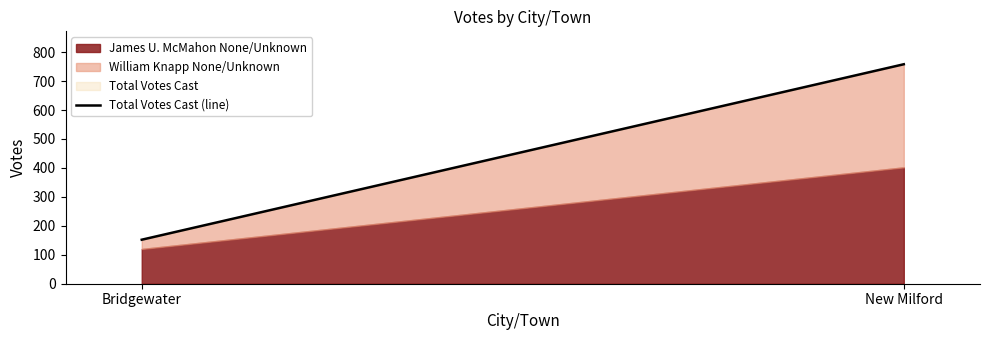

What is the sum of the values at Bridgewater and New Milford?

910